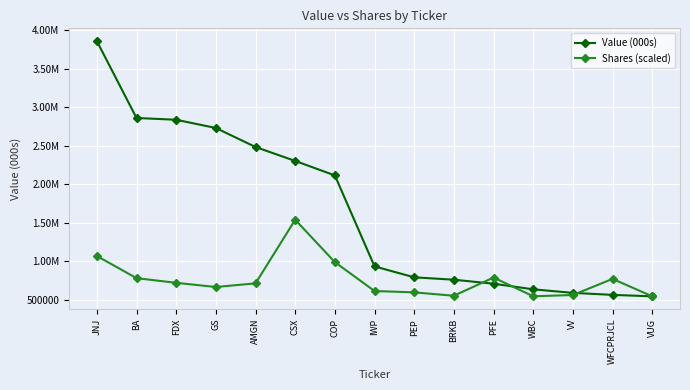

Where do Shares (scaled) and Value (000s) first cross each other?

BRKB and PFE